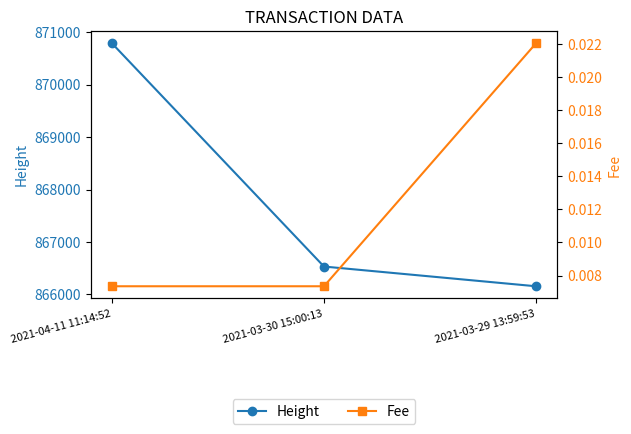

Rank the series at 2021-04-11 11:14:52 from lowest to highest value.

Fee, Height